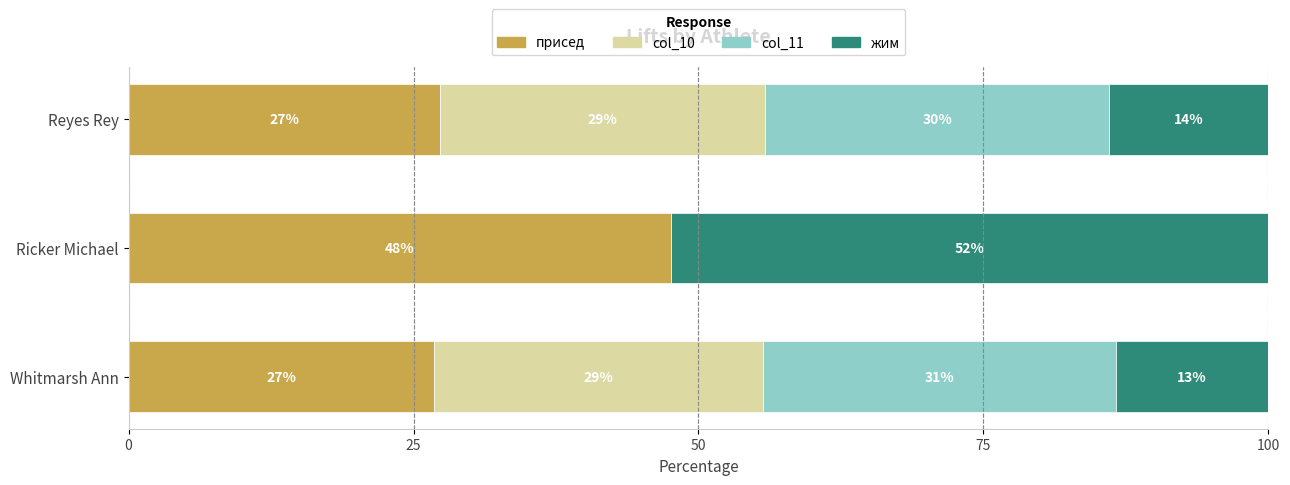

What are all the series names shown in the legend?

присед, col_10, col_11, жим